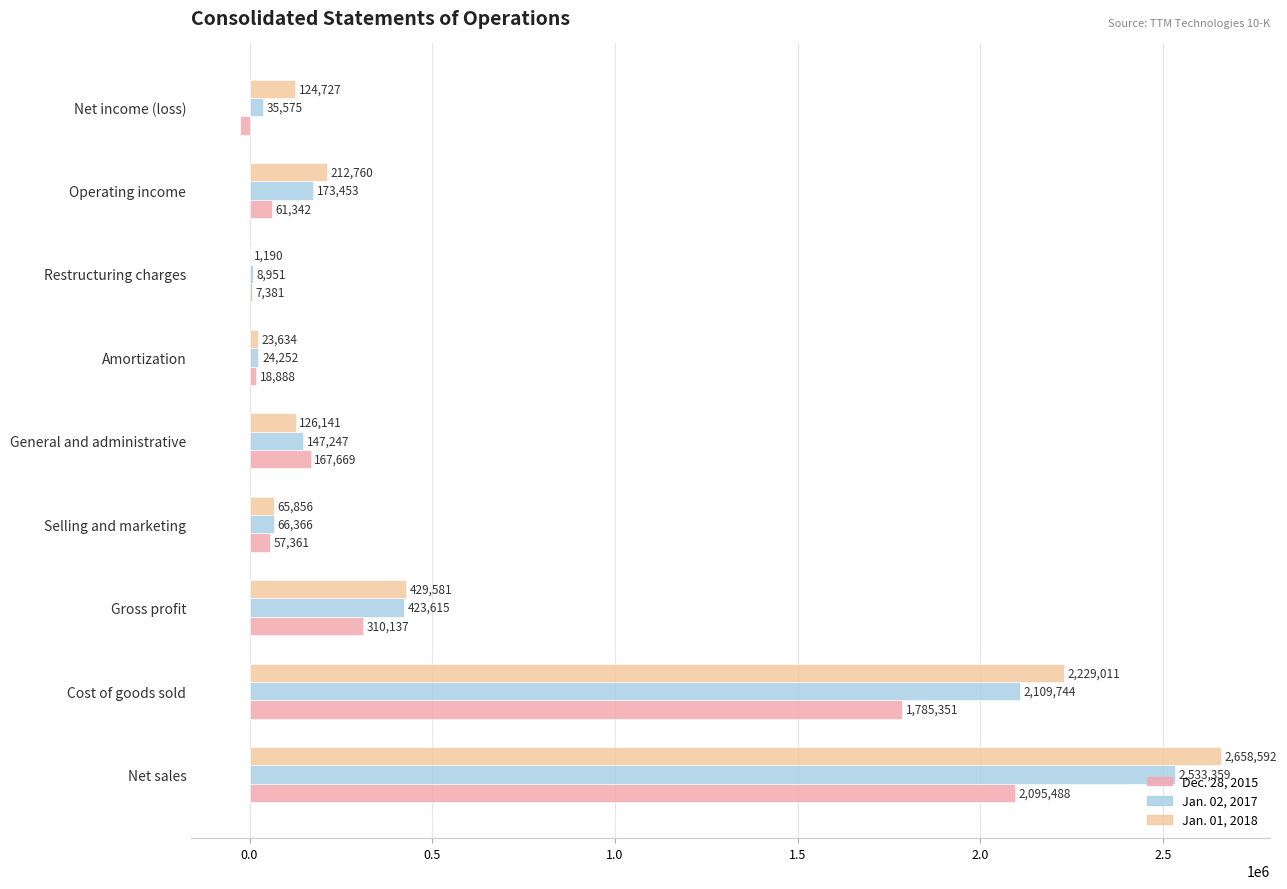

List the series in order of their peak value, highest first.

Jan. 01, 2018, Jan. 02, 2017, Dec. 28, 2015